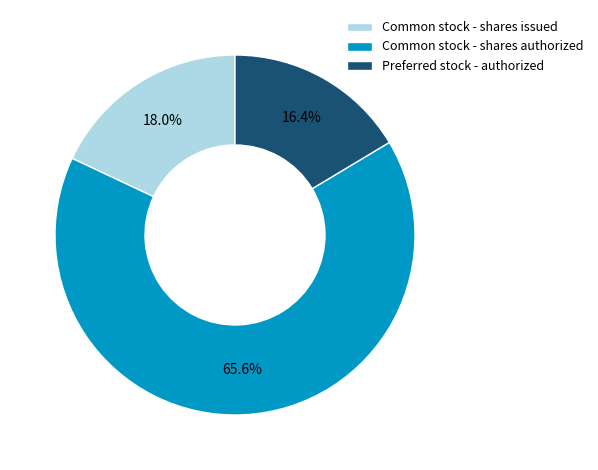

What is the largest slice in the pie chart?

Common stock - shares authorized